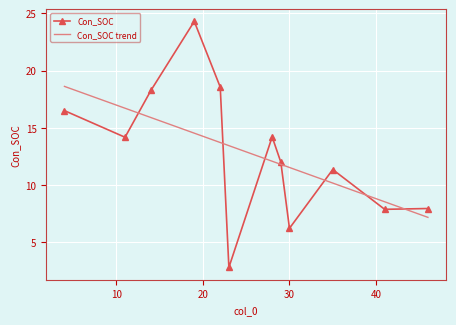

Rank the categories by value from lowest to highest.

23, 30, 41, 46, 35, 29, 11, 28, 4, 14, 22, 19